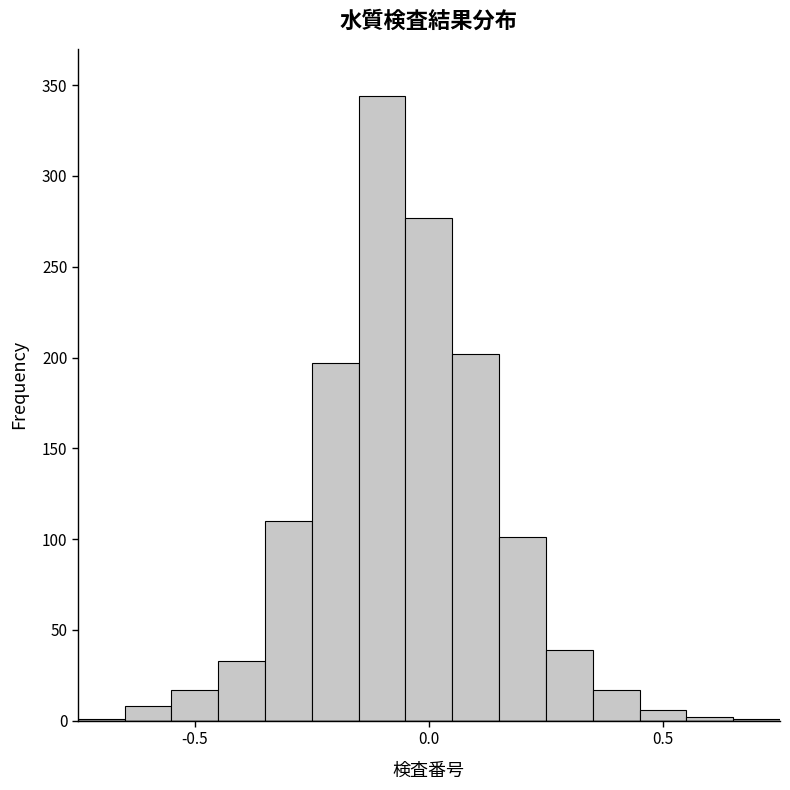

Read against the x-axis, roughly where is the centre of the tallest bar?

-0.10